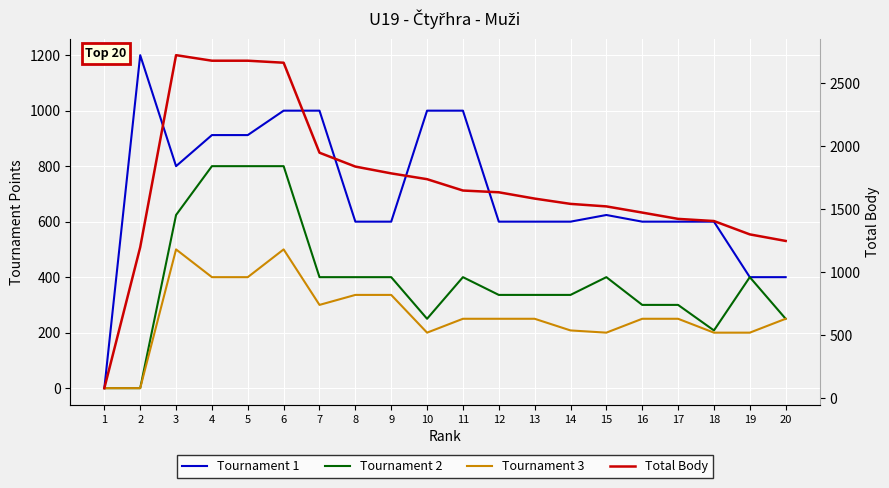

True or false: Tournament 1 and Tournament 3 intersect in this chart.

False